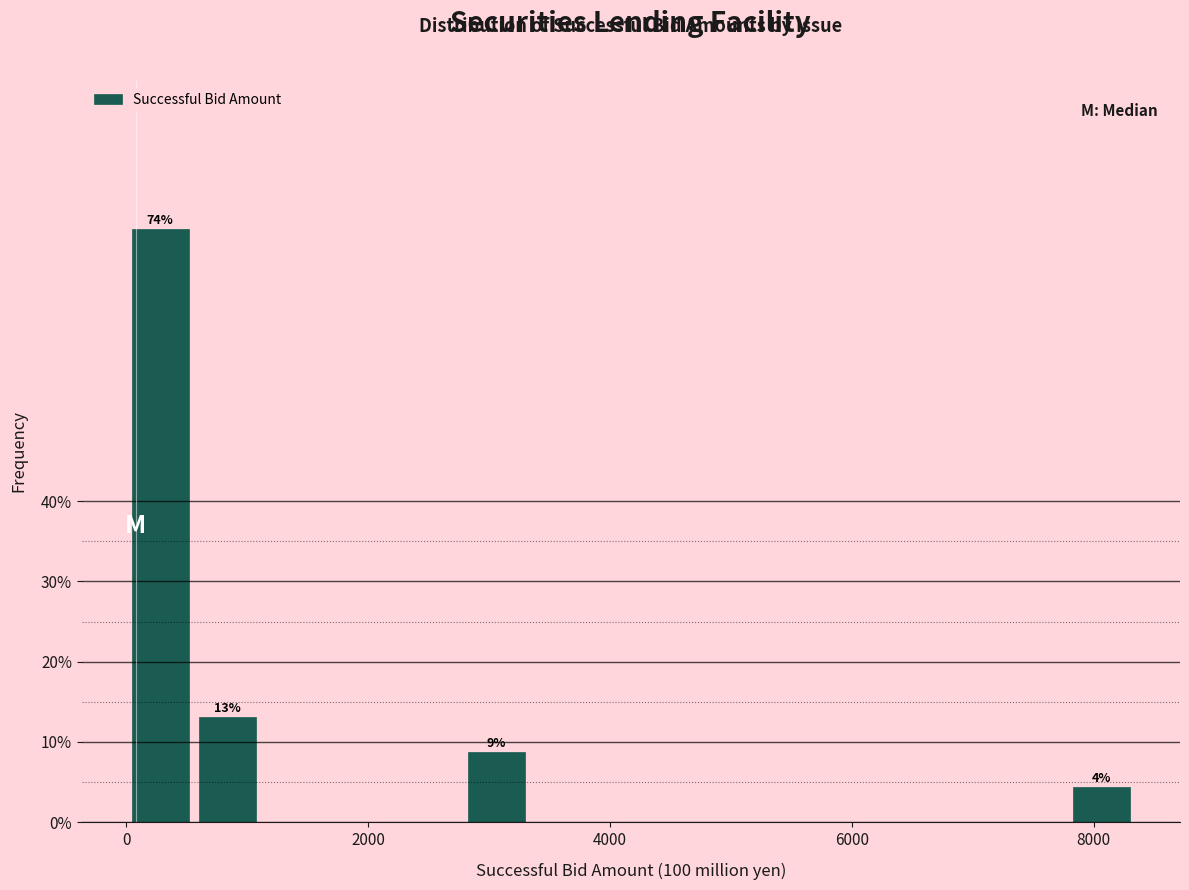

Around what value on the x-axis is the tallest bar? Give the approximate position of its centre, as read against the axis.

200